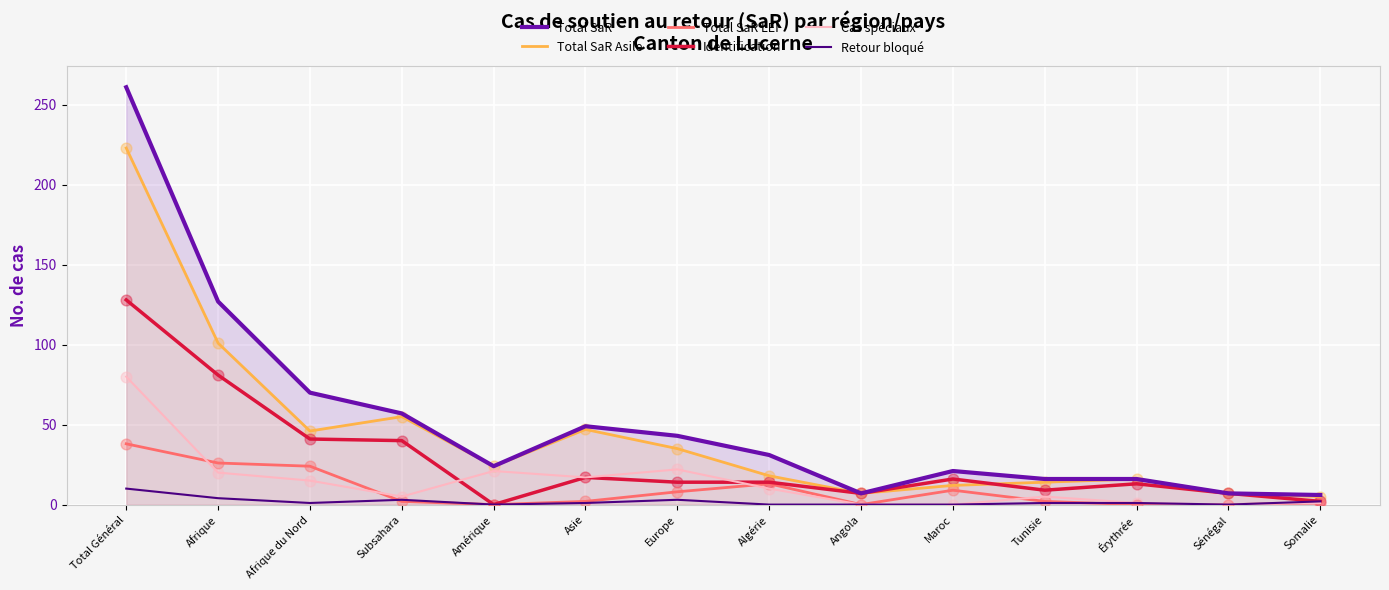

What are all the series names shown in the legend?

Total SaR, Total SaR Asile, Total SaR LEI, Identification, Cas spéciaux, Retour bloqué